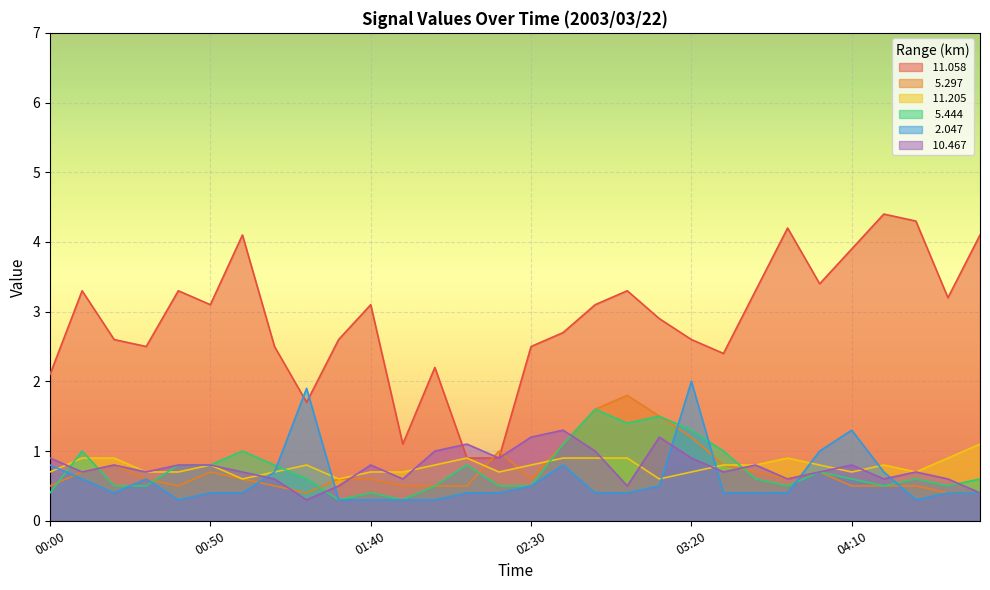

What is the sum of the  10.467 values at 04:10 and 03:20?

1.7